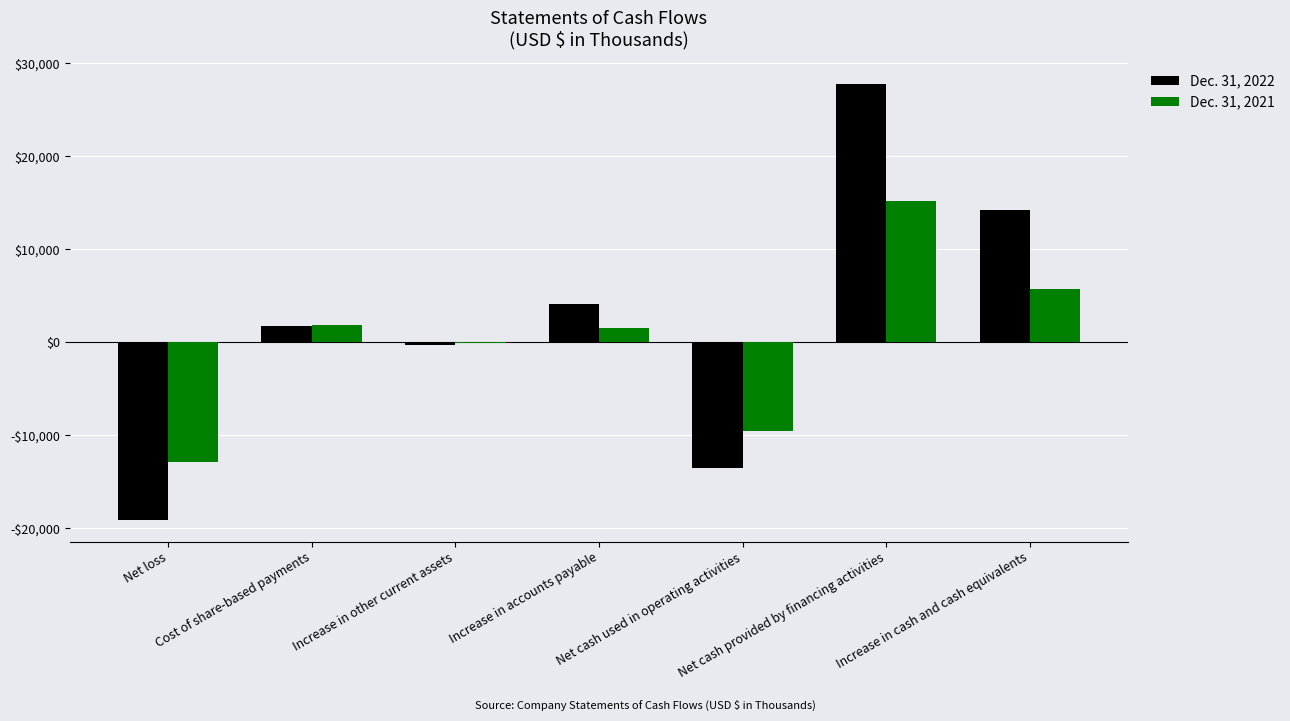

The value of Dec. 31, 2022 at Net cash used in operating activities is -9229. True or false?

False